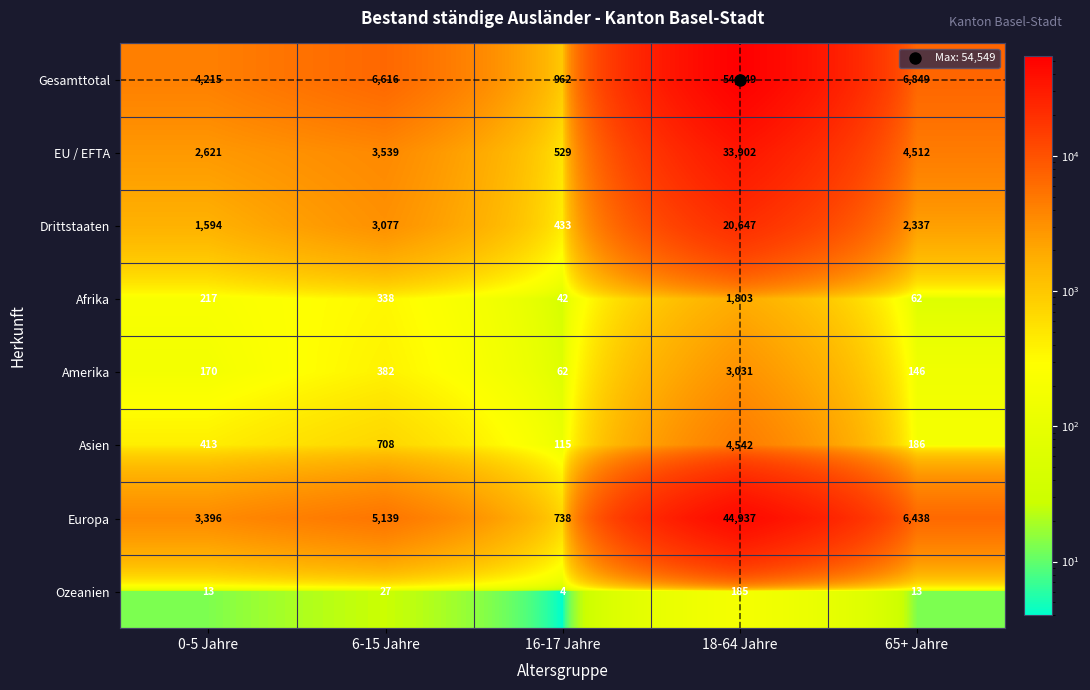

Which category has the highest value in the Afrika series?

18-64 Jahre